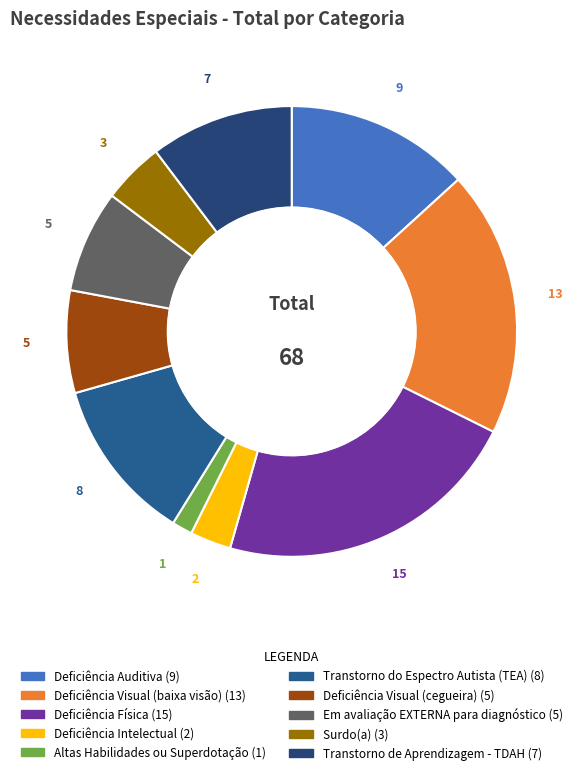

To the nearest percent, what is the combined percentage of Transtorno do Espectro Autista (TEA) and Surdo(a)?

16%